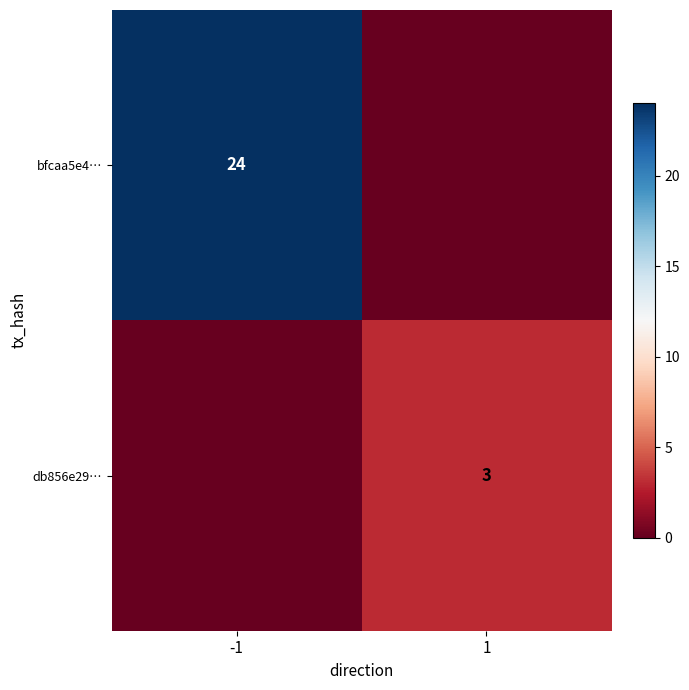

How many series are shown in this chart?

2